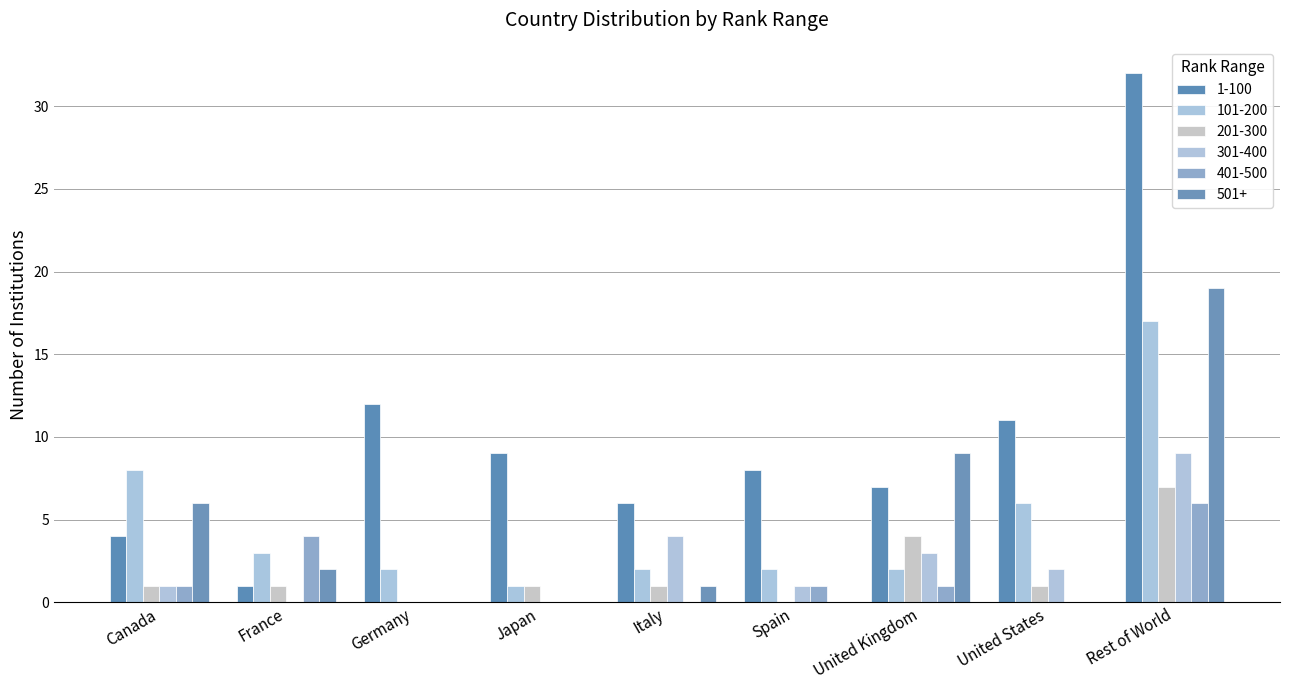

Which series has the largest range (max minus min)?

1-100